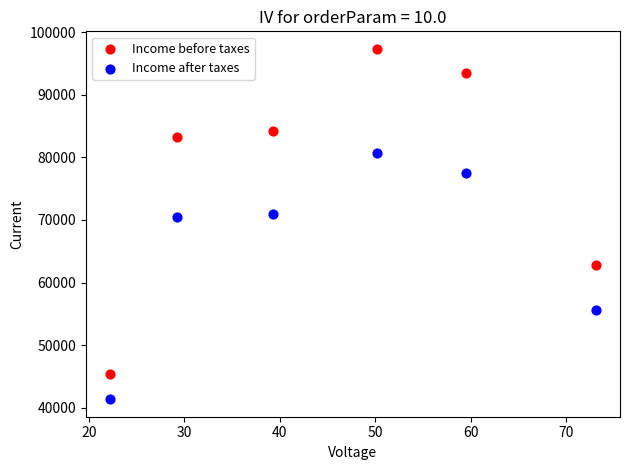

Which series contains the lowest Y value?

Income after taxes